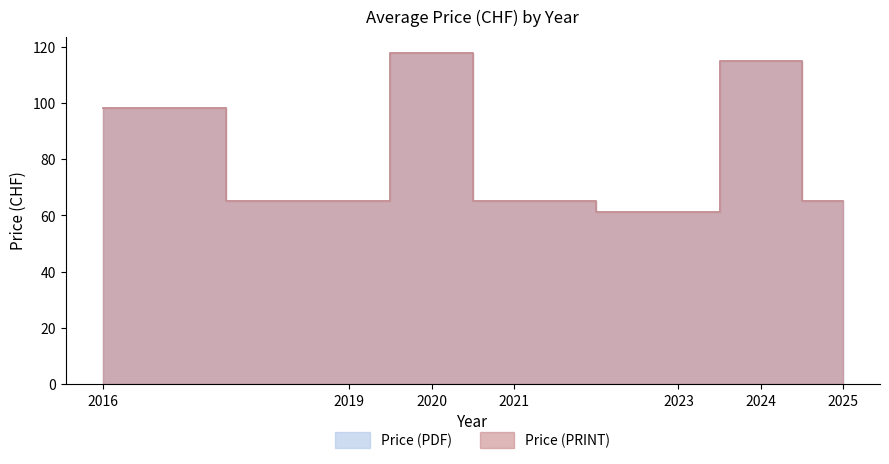

Is the value of Price (PRINT) at 17 greater than the value of Price (PDF) at 10?

No